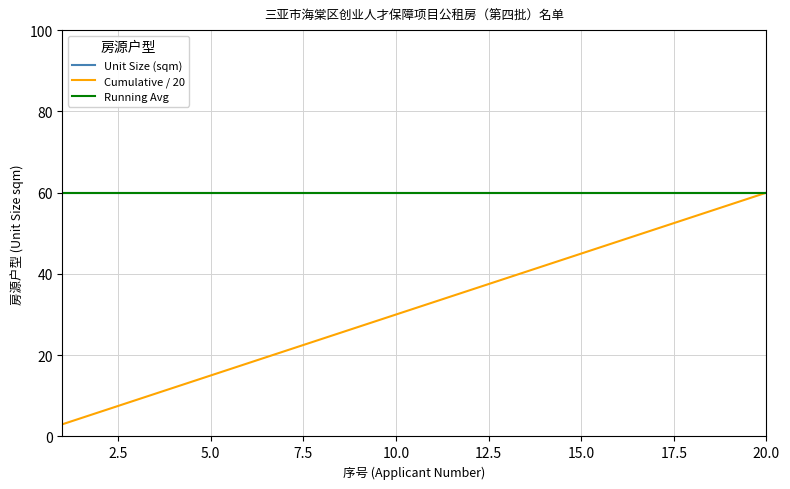

Does the chart display data point markers on the line(s)?

No